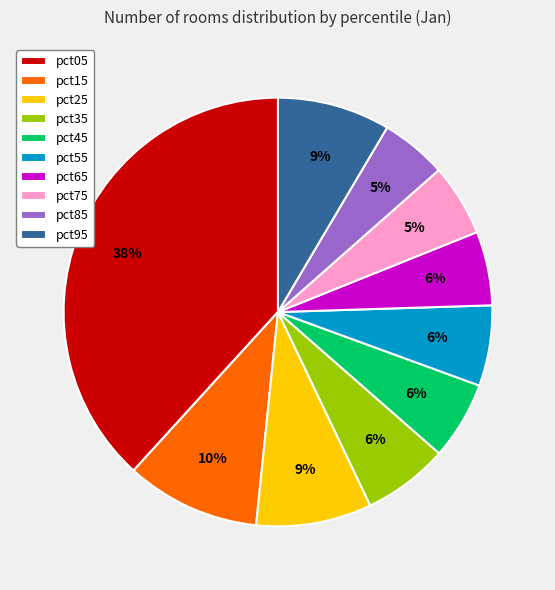

Between pct35 and pct05, which is larger?

pct05